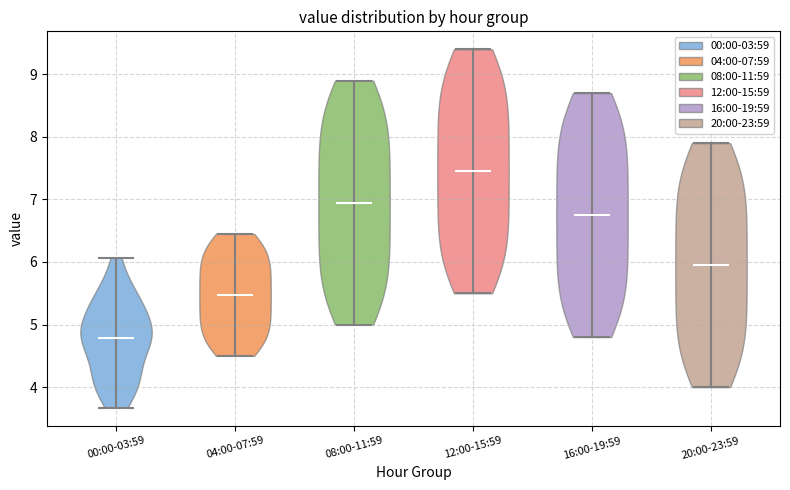

Reading left to right, read every violin against the y-axis: where its median line is, and the lowest and highest points it reaches. The values are not printed on the chart, so give them approximately, as read against the axis.

00:00-03:59: median line 4.8, lowest point 3.7, highest point 6.1
04:00-07:59: median line 5.5, lowest point 4.5, highest point 6.5
08:00-11:59: median line 7.0, lowest point 5.0, highest point 8.9
12:00-15:59: median line 7.5, lowest point 5.5, highest point 9.4
16:00-19:59: median line 6.8, lowest point 4.8, highest point 8.7
20:00-23:59: median line 6.0, lowest point 4.0, highest point 7.9